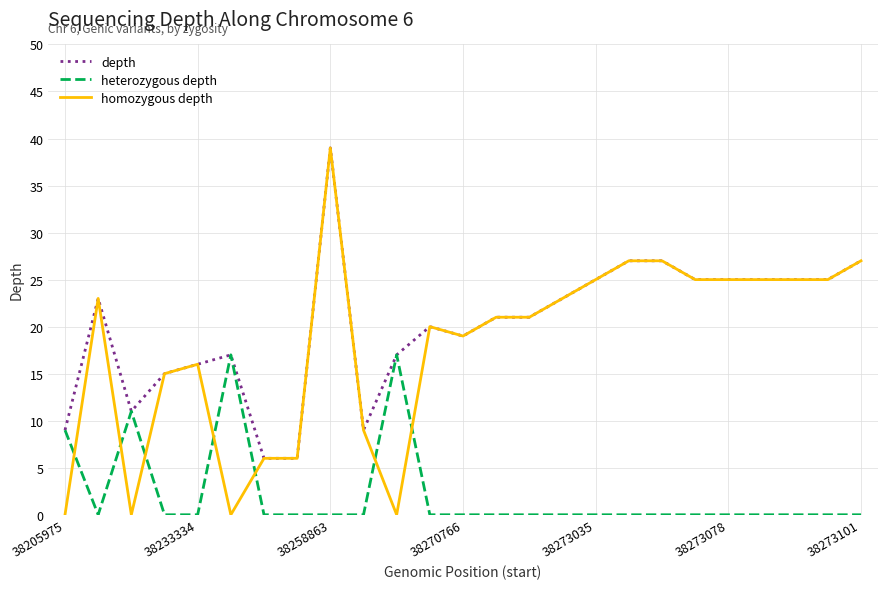

Which series has the largest range (max minus min)?

homozygous depth